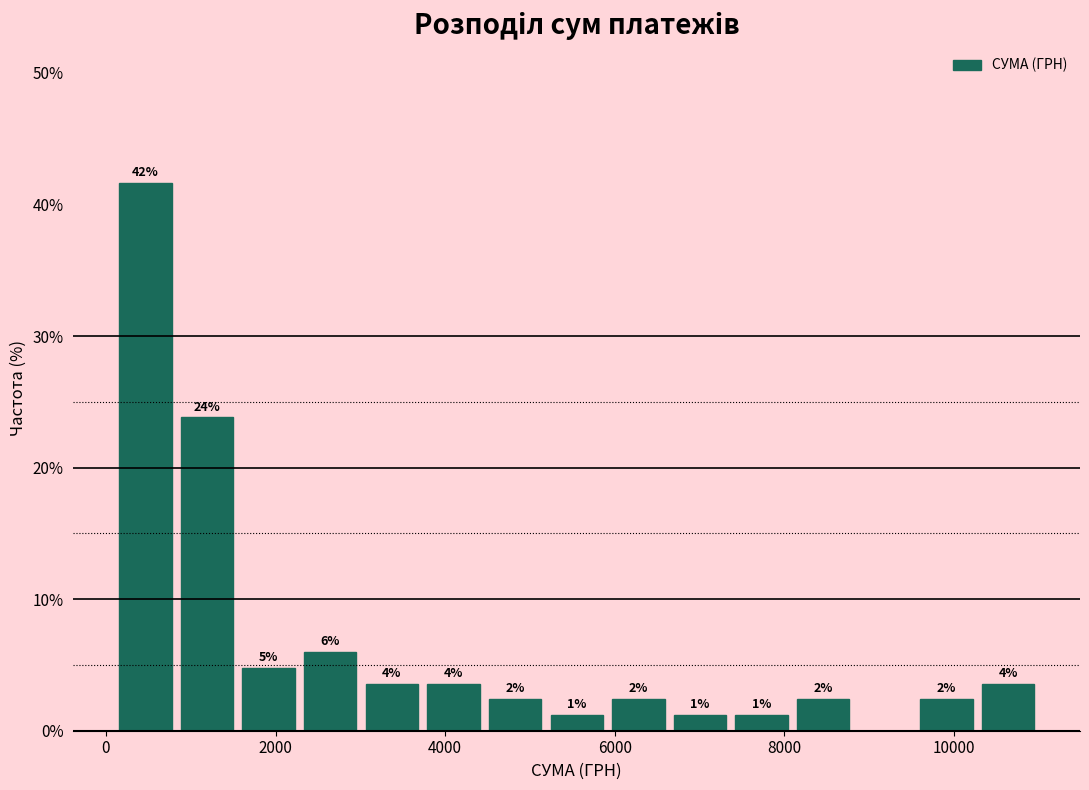

Read against the x-axis, roughly where is the centre of the tallest bar?

400